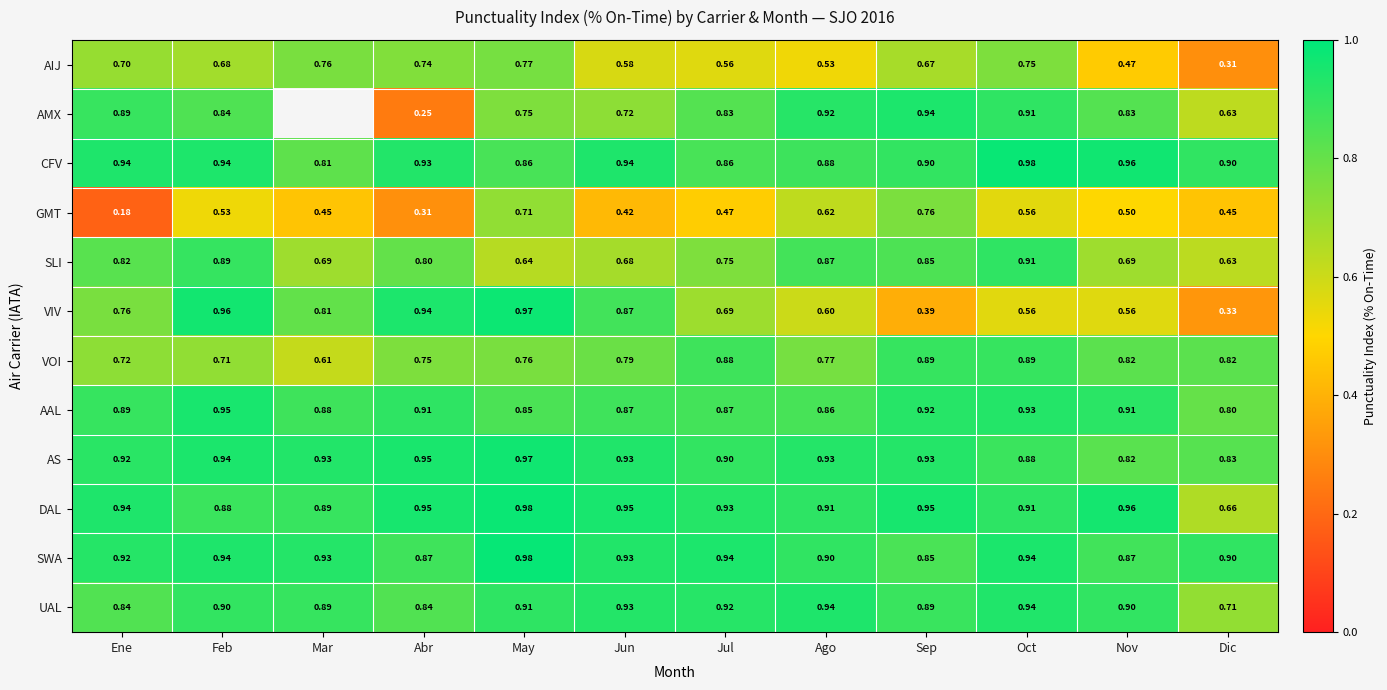

The AS series shows 0.9 at Oct. True or false?

True